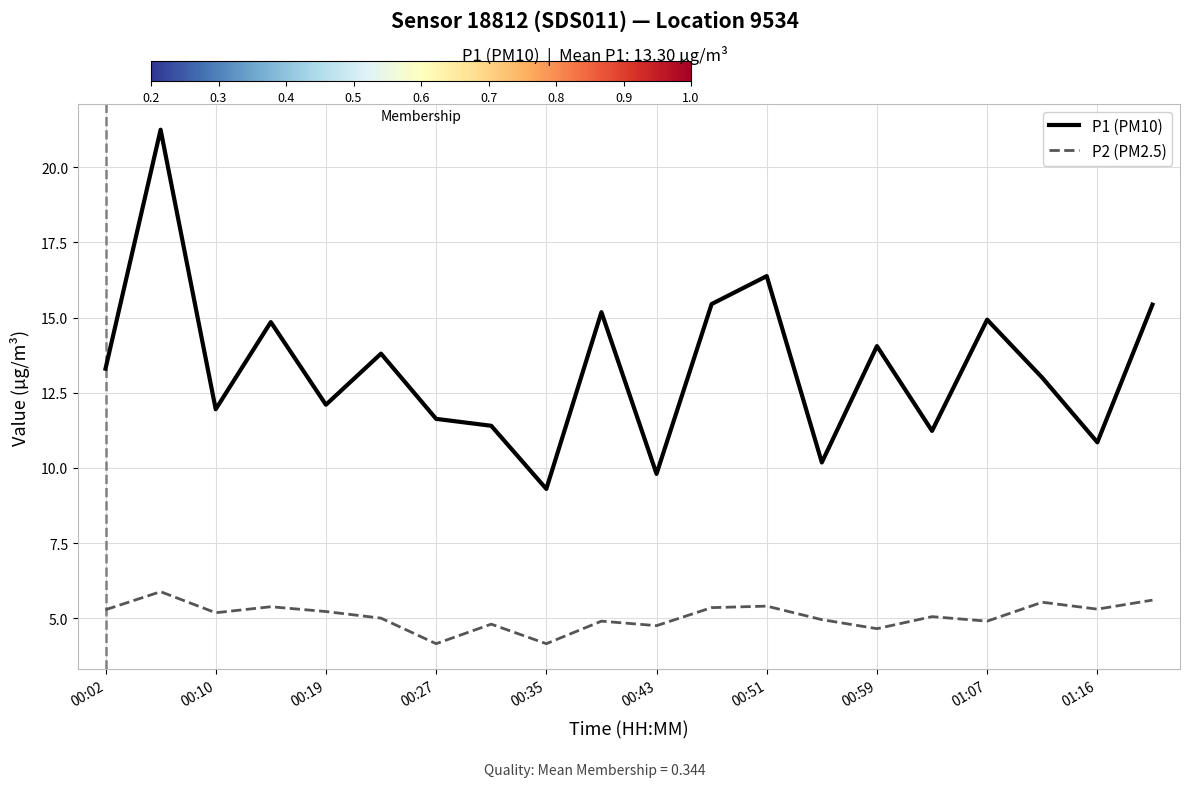

Which series has the largest range (max minus min)?

P1 (PM10)